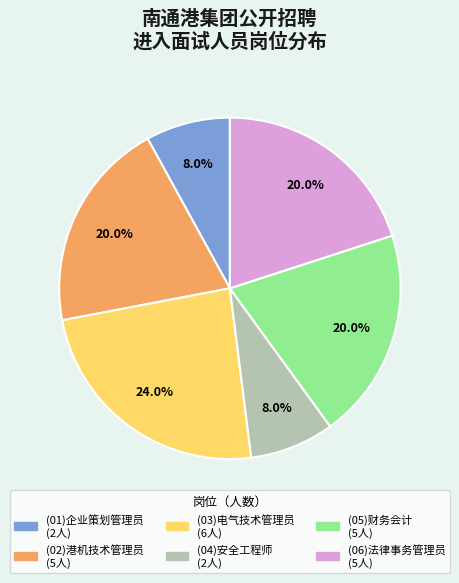

To the nearest percent, what is the difference between the (01)企业策划管理员 and (03)电气技术管理员 slice percentages?

16%